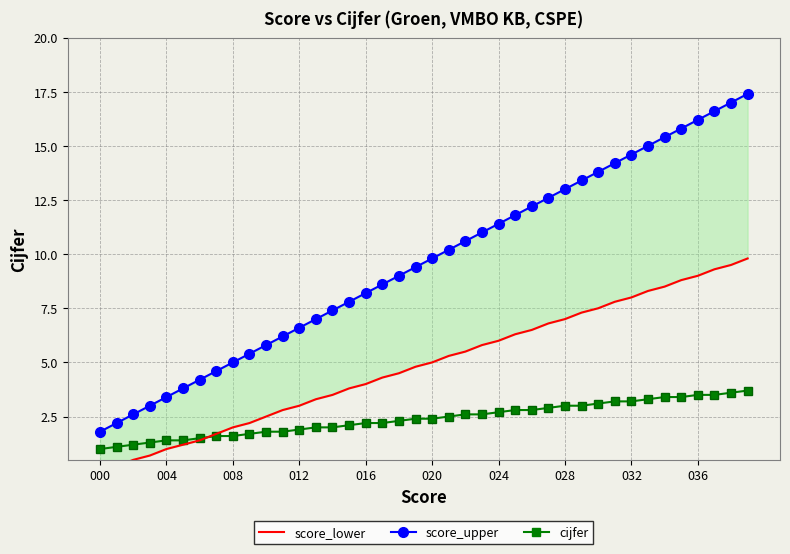

What is the label of the 14th point from the left?

13